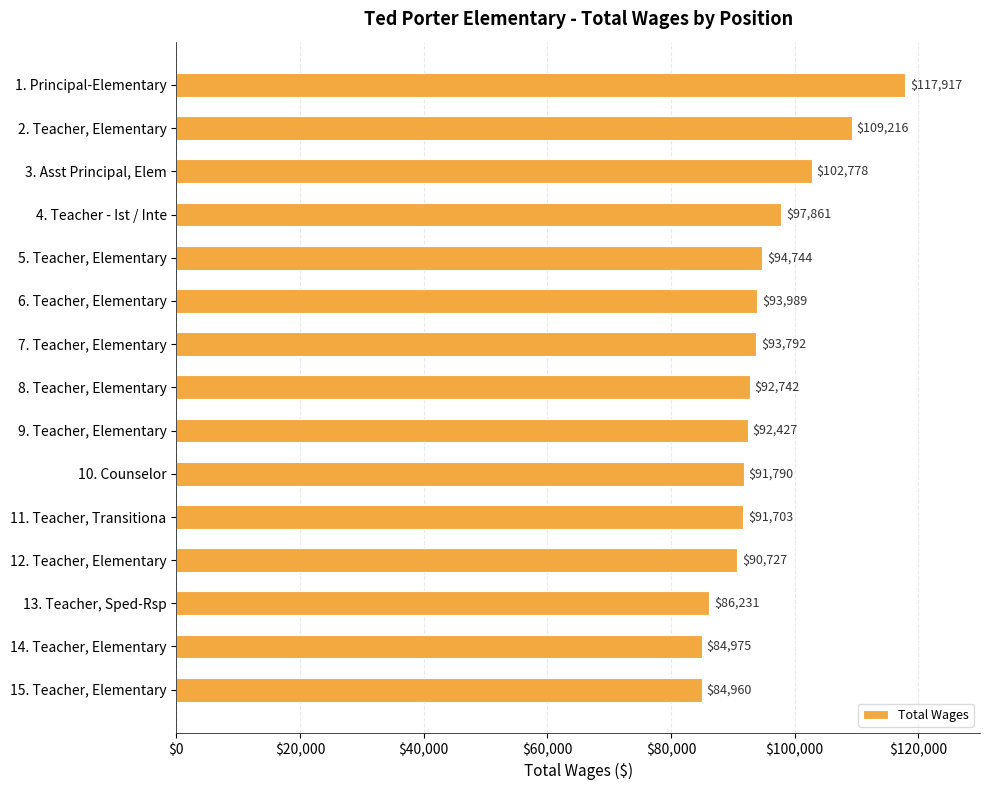

What is the value of the 3rd bar from the top?

102778